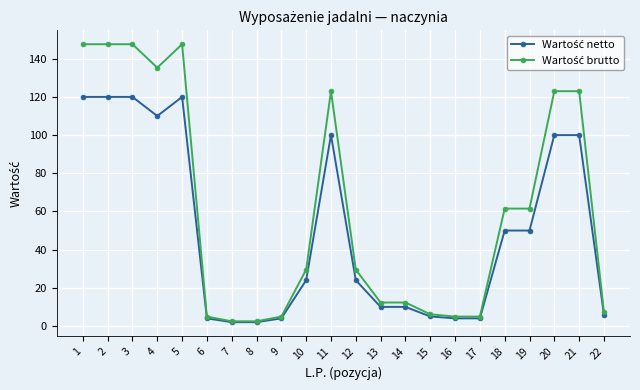

How many lines are shown in the chart?

2